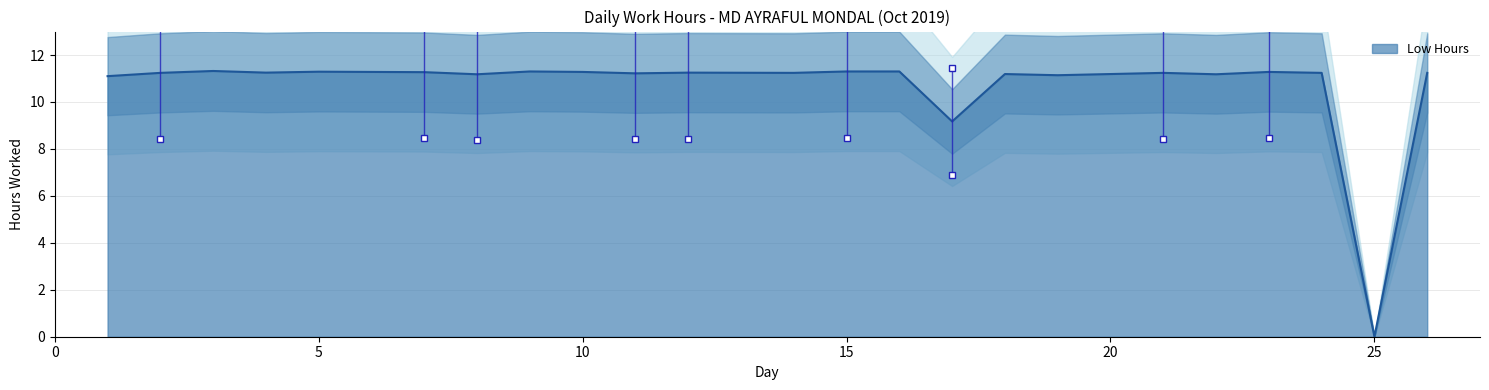

What is the maximum value shown in the chart?

11.3